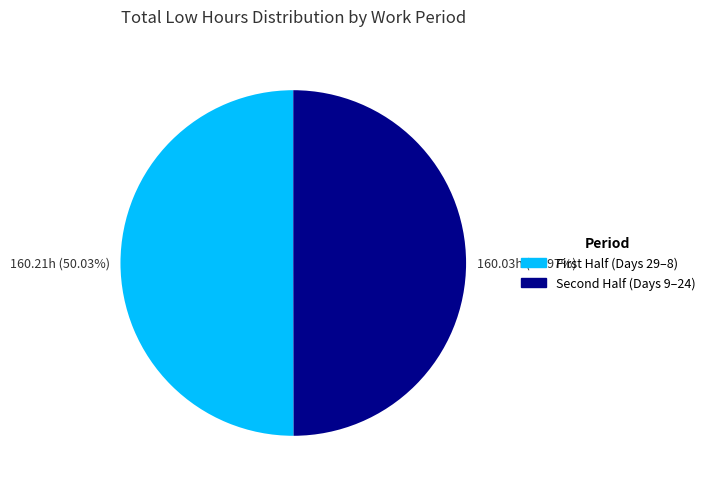

Count the number of slices in the pie.

2